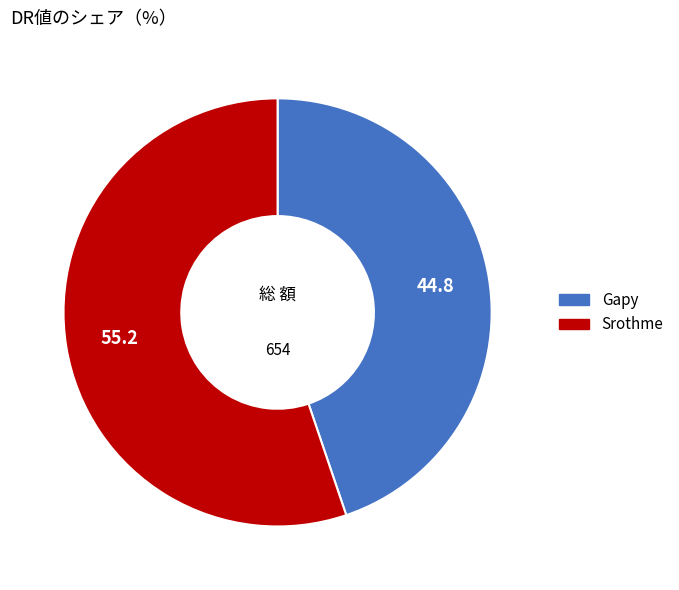

Rank the categories by value from highest to lowest.

Srothme, Gapy